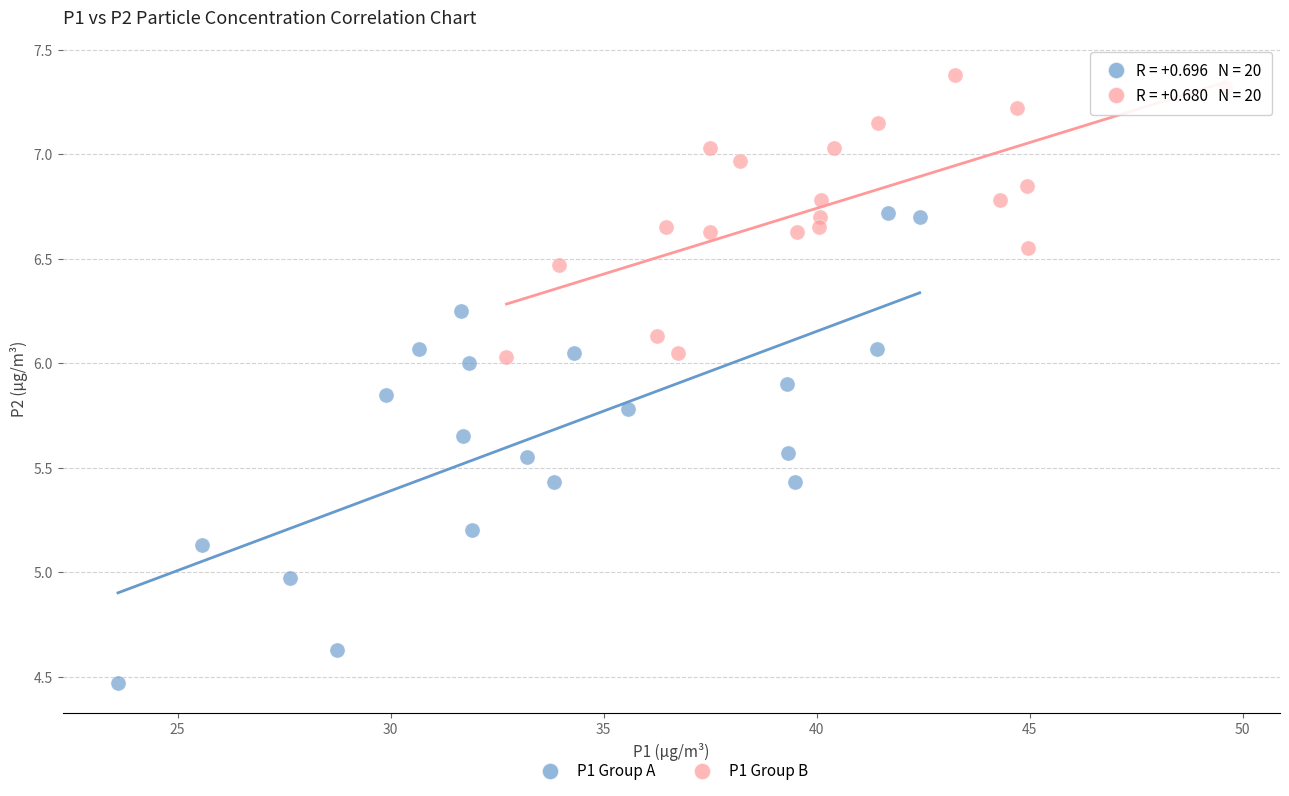

Which series contains the lowest Y value?

P1 Group A